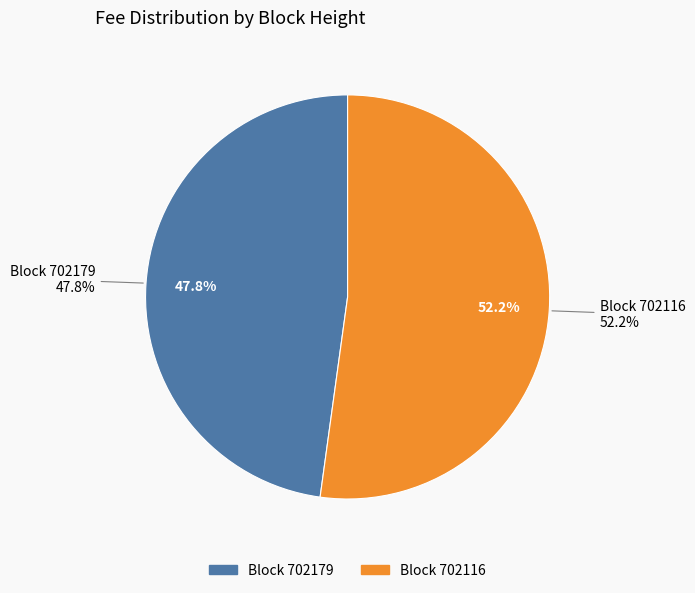

Does 702116 account for over 50% of the chart?

Yes